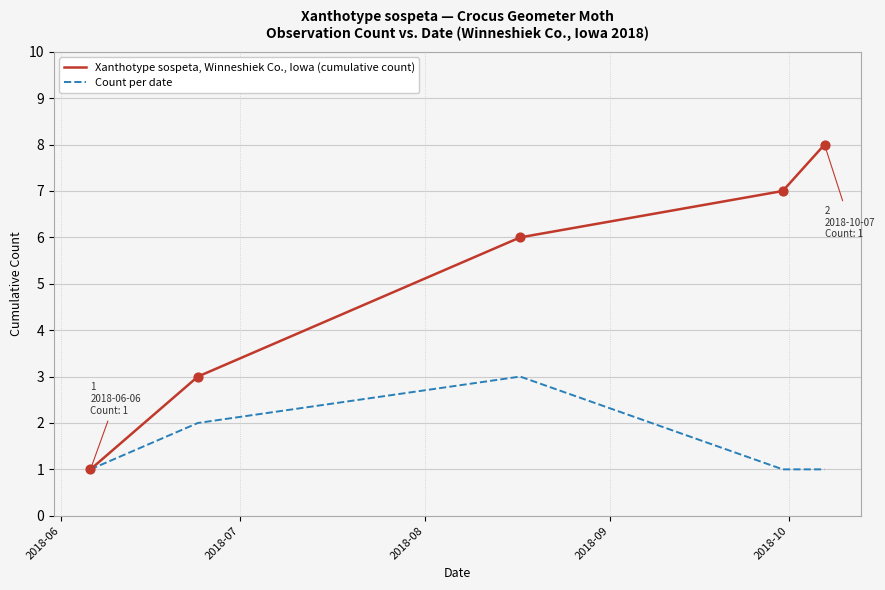

Which series has the widest spread of values?

Xanthotype sospeta, Winneshiek Co., Iowa (cumulative count)